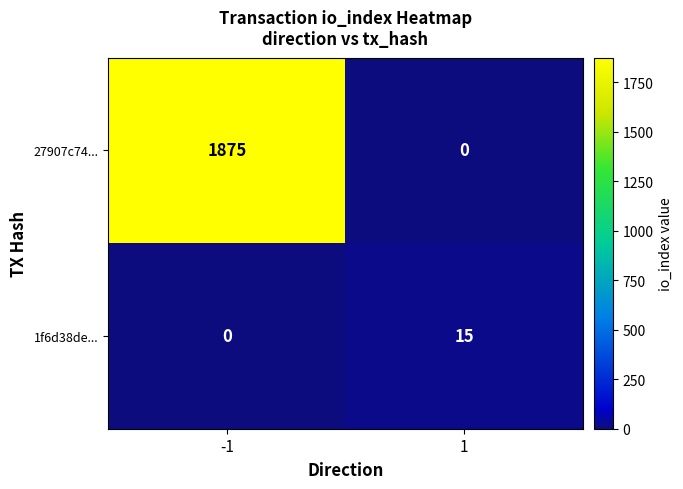

How many distinct data groups are displayed?

2